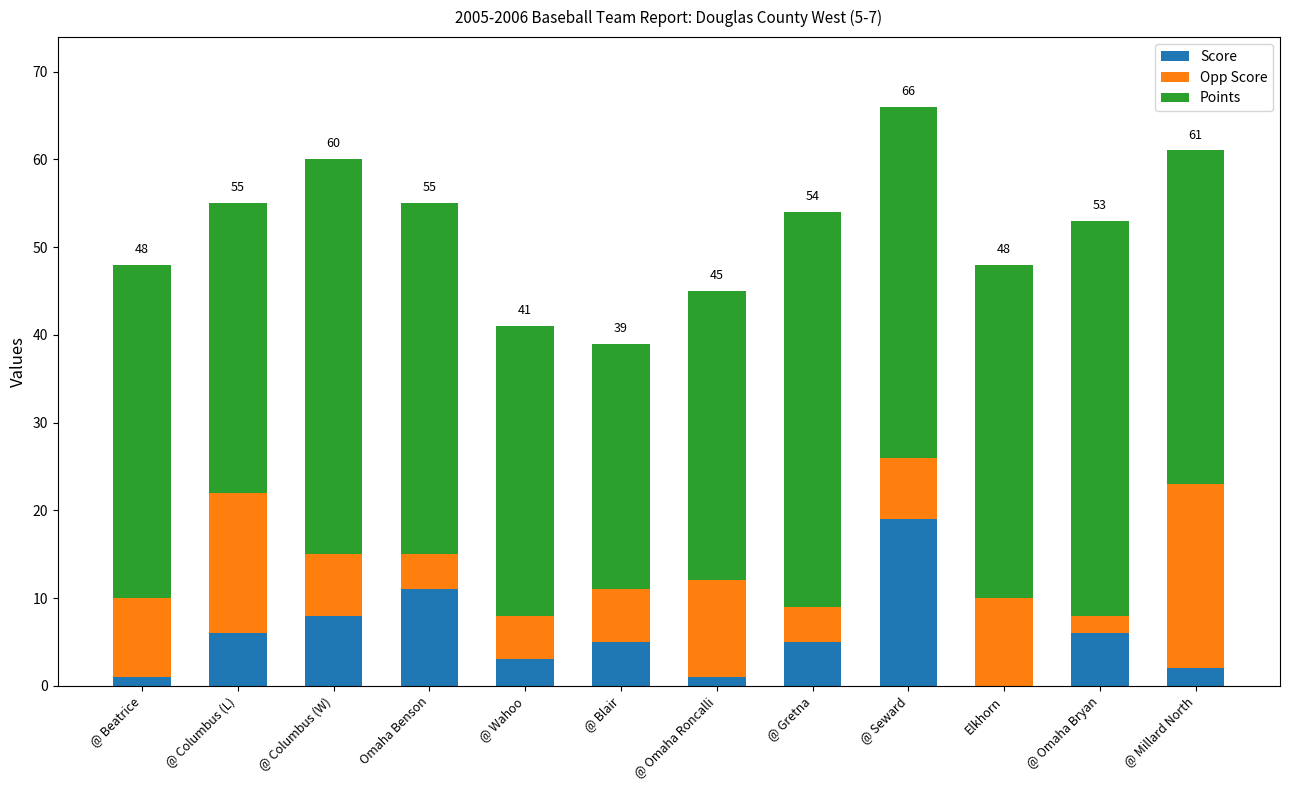

What is the maximum value for Score?

19